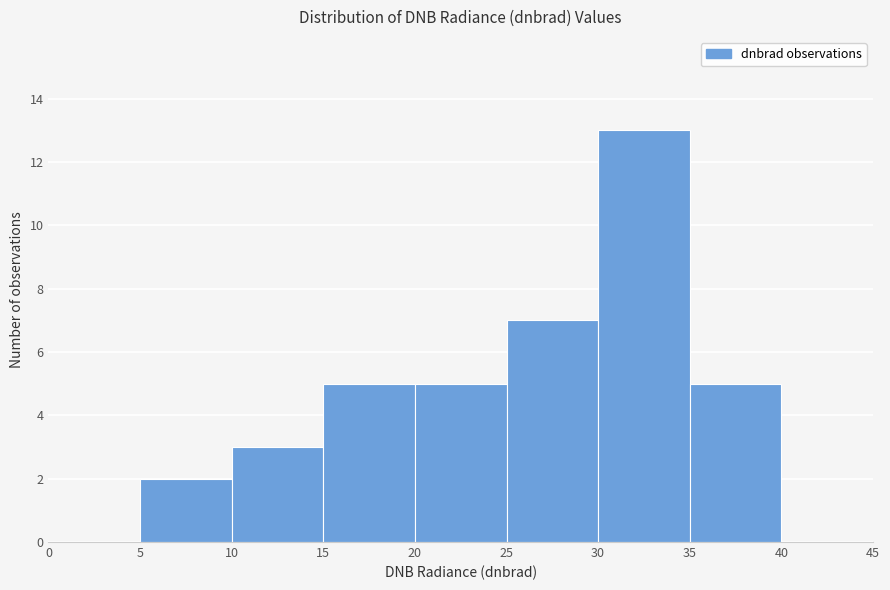

Over which range of the x-axis is the bar tallest?

30 to 35